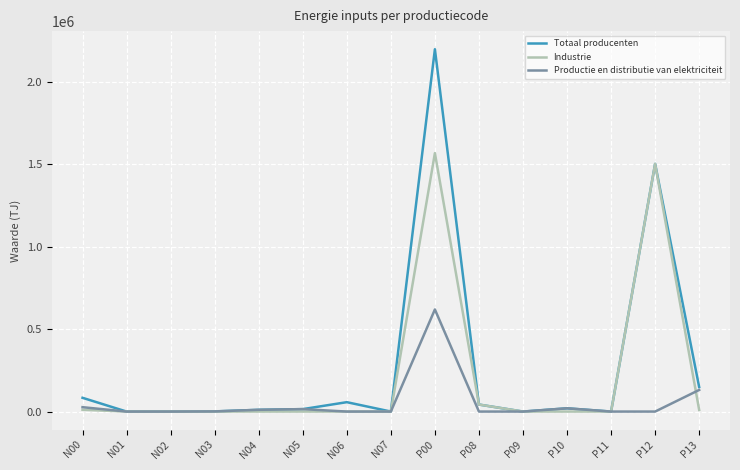

What is the sum of all Industrie values?

3131222.2